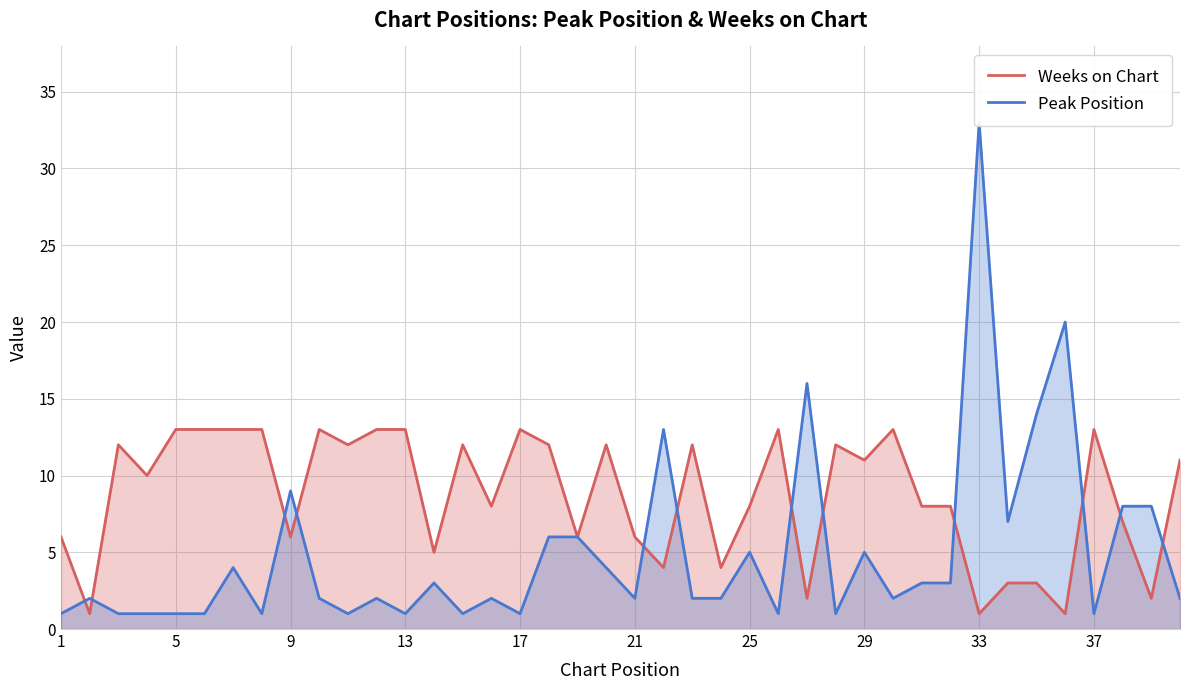

What is the maximum value for Weeks on Chart?

13